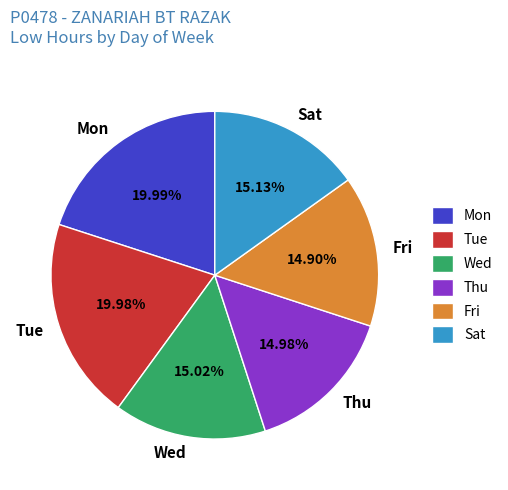

Is there a majority slice in this chart?

No